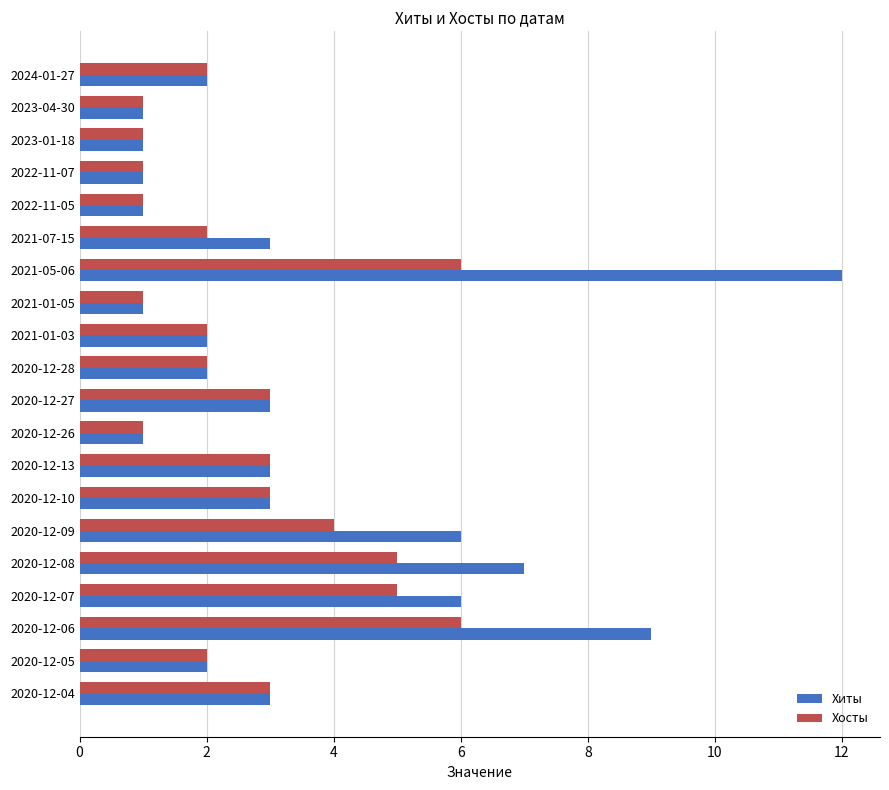

What is the average value of the Хиты series?

3